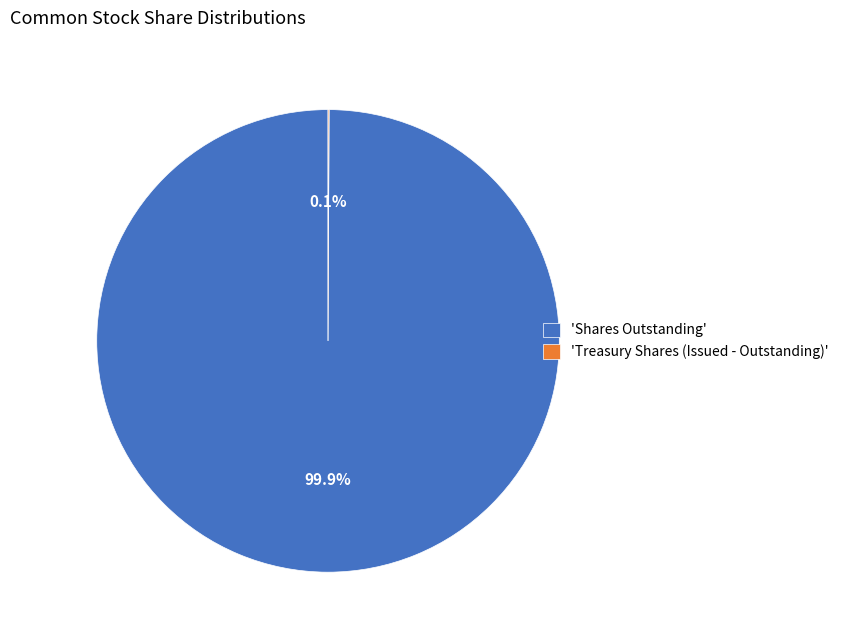

Is there a majority slice in this chart?

Yes